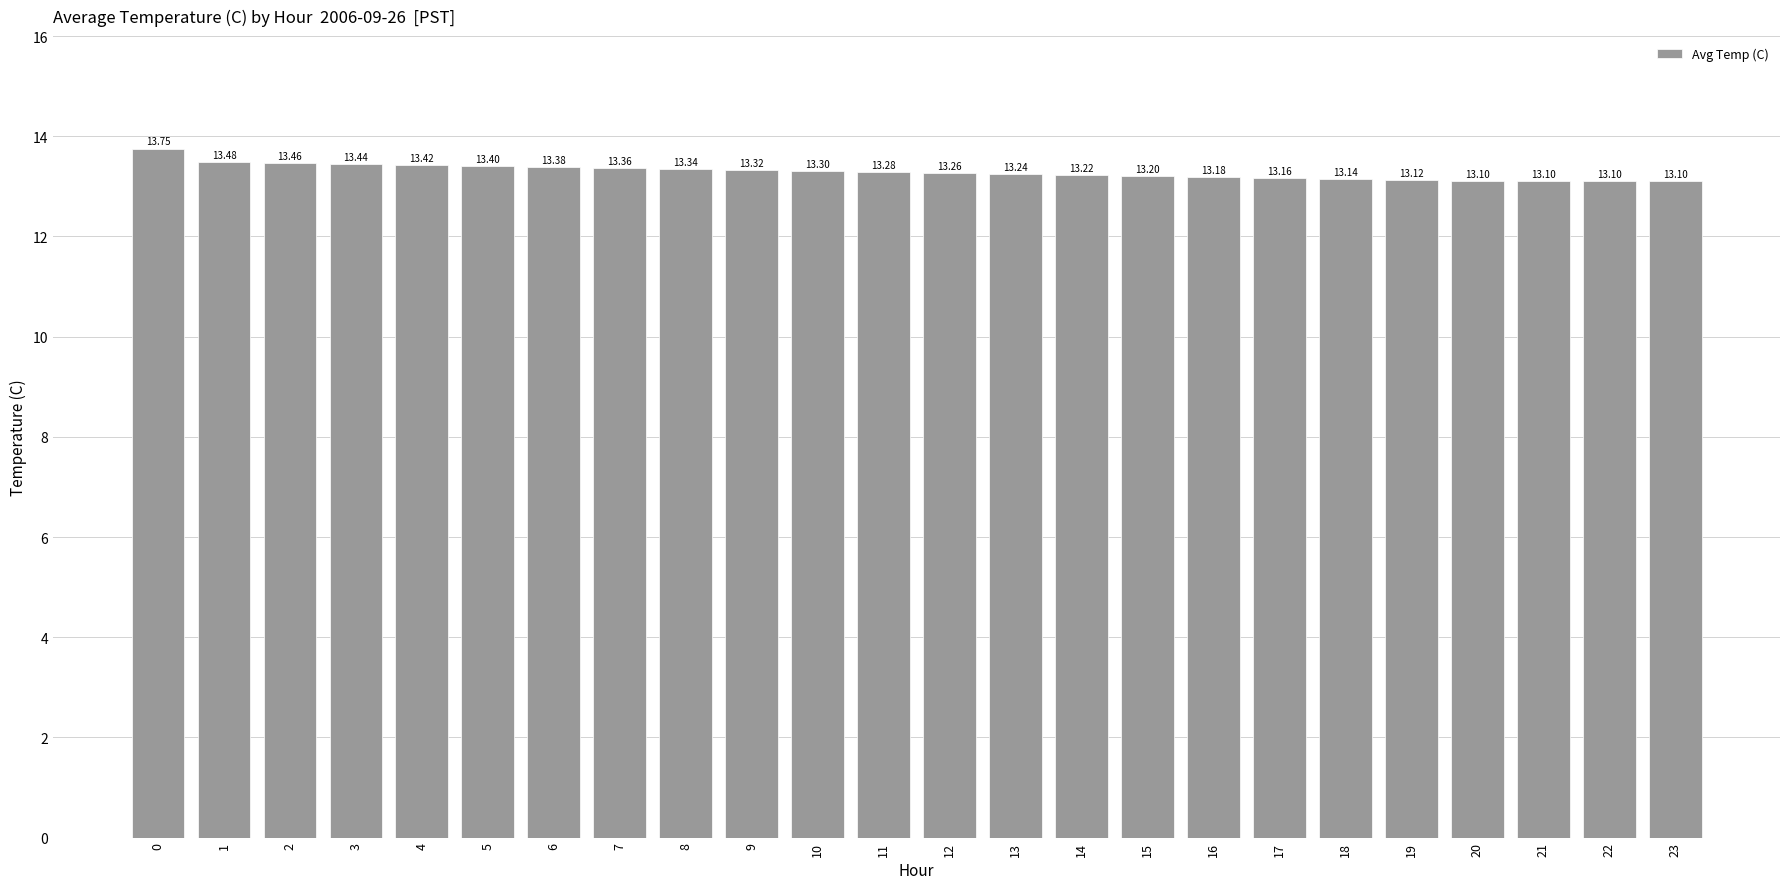

The value at 10 is 18.3. True or false?

False